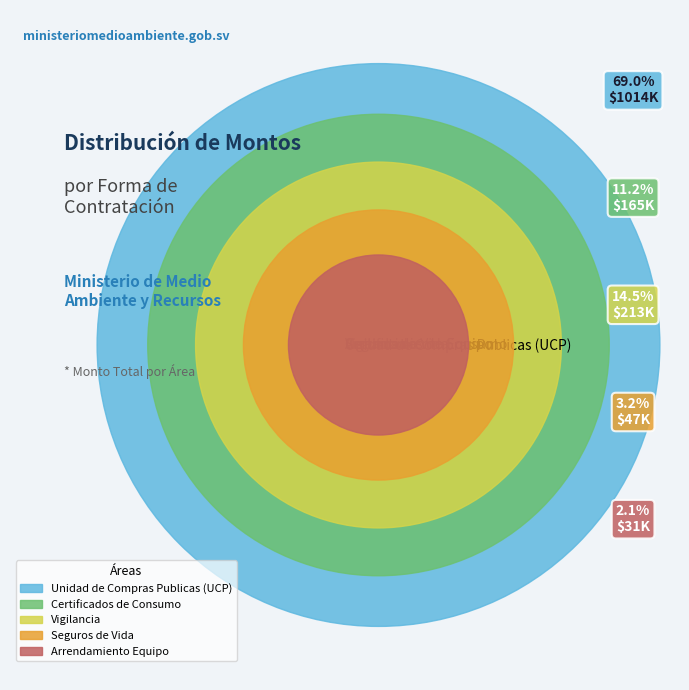

To the nearest percent, what is the average slice percentage?

20%